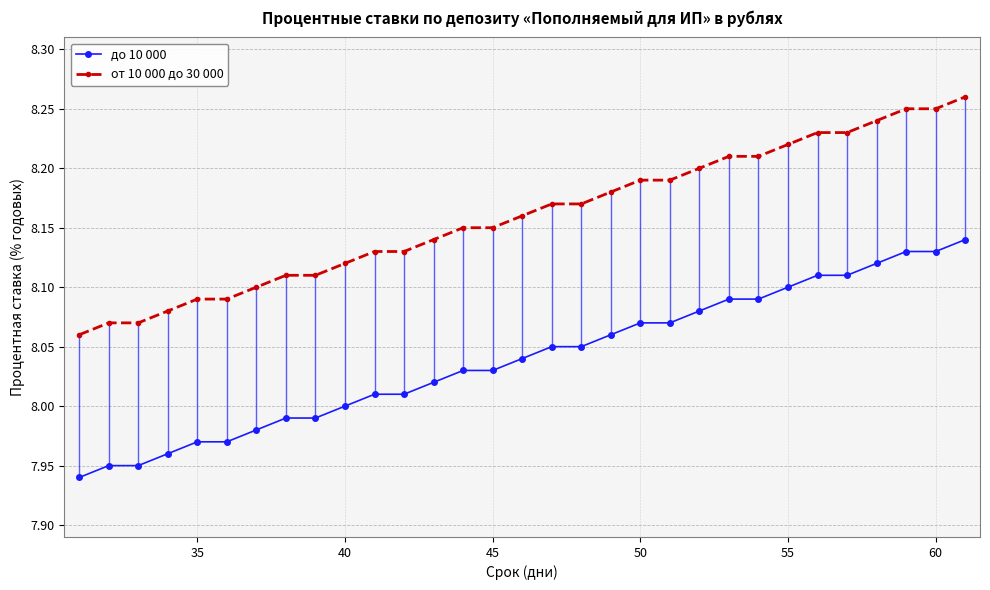

The от 10 000 до 30 000 series shows 3.8 at 35. True or false?

False